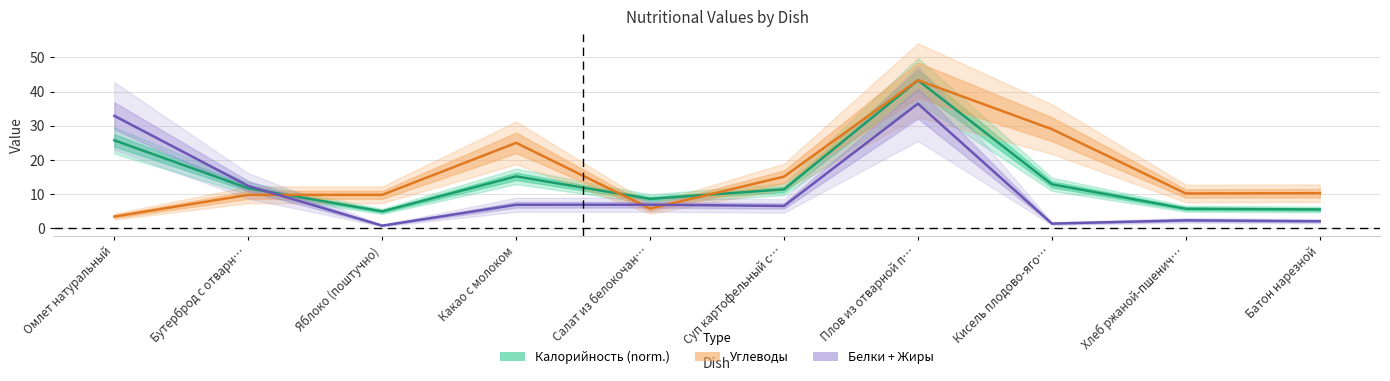

What is the minimum value shown in the chart?

0.8